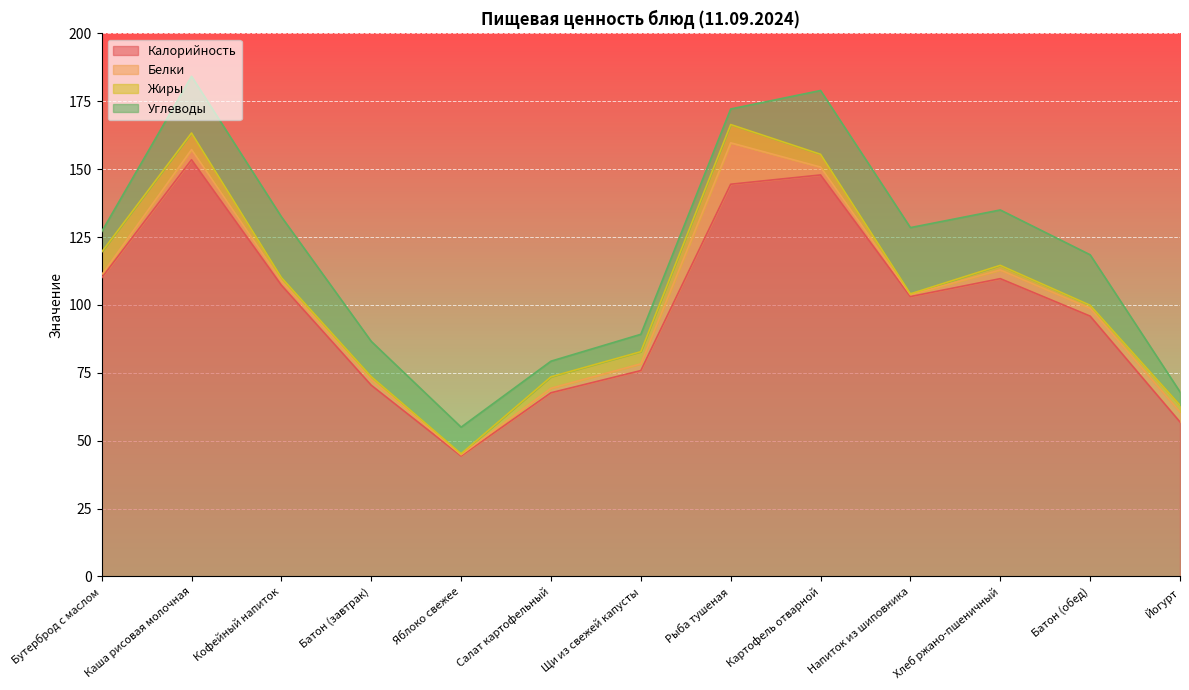

Between Салат картофельный and Напиток из шиповника, which is larger?

Напиток из шиповника